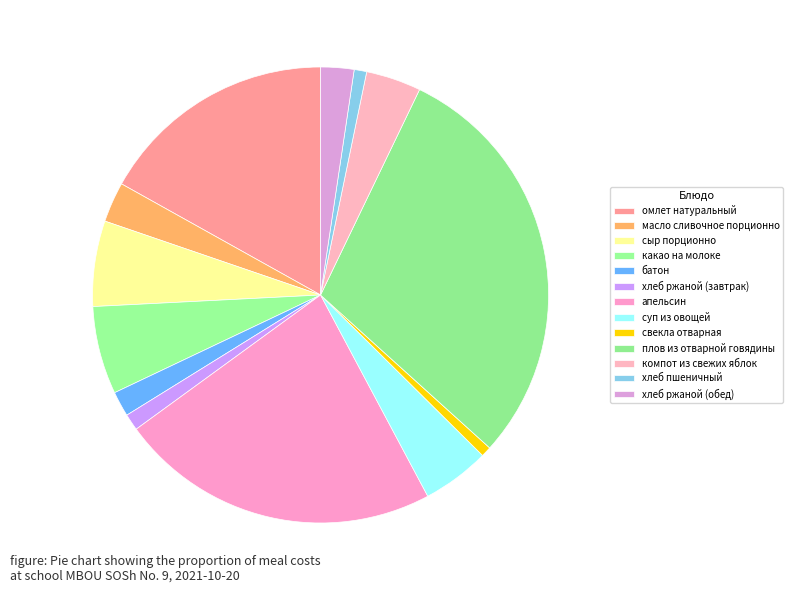

How many slices are in this pie chart?

13